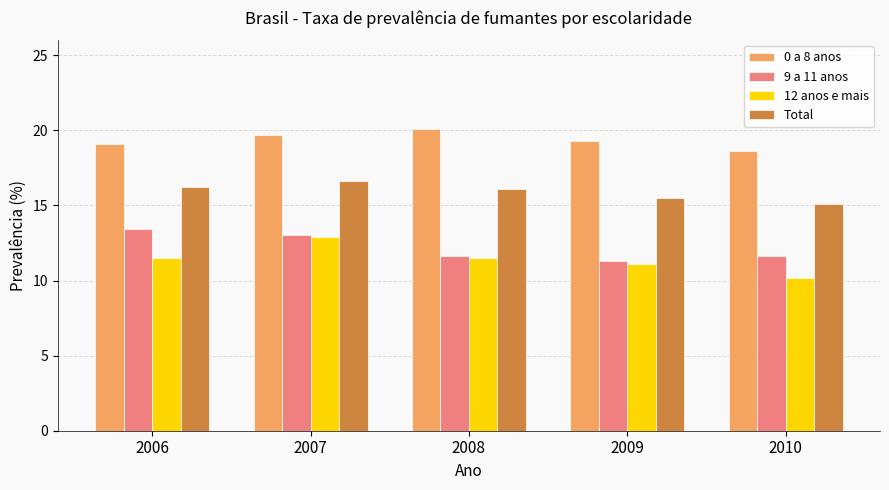

Is the value of 12 anos e mais at 2008 greater than the value of 9 a 11 anos at 2007?

No